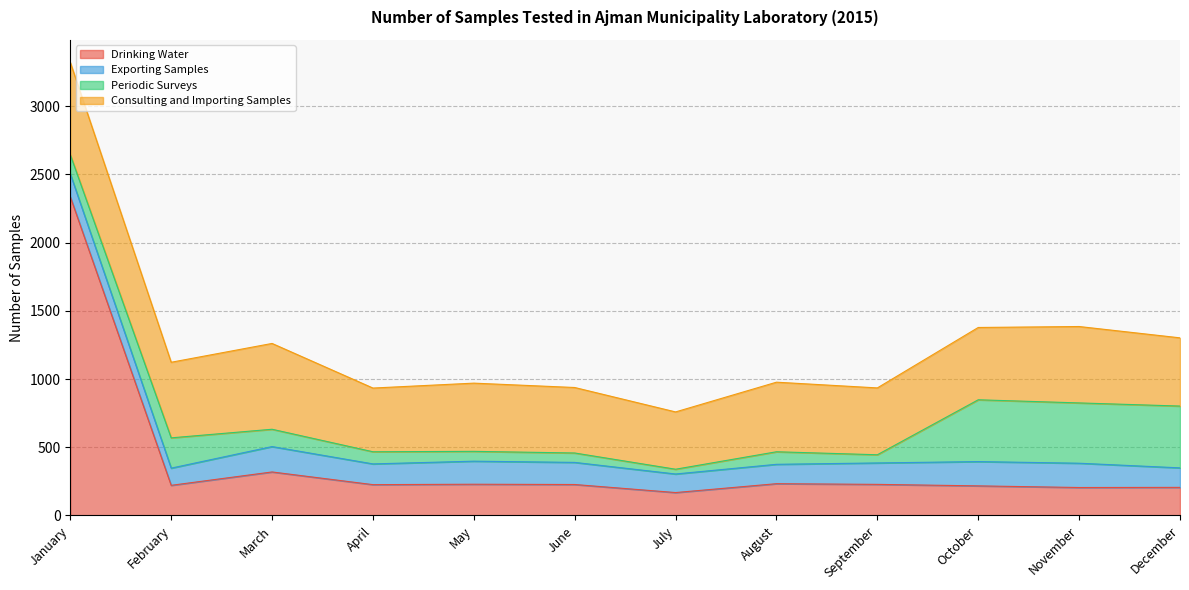

What is the difference between the highest and lowest values at September?

430